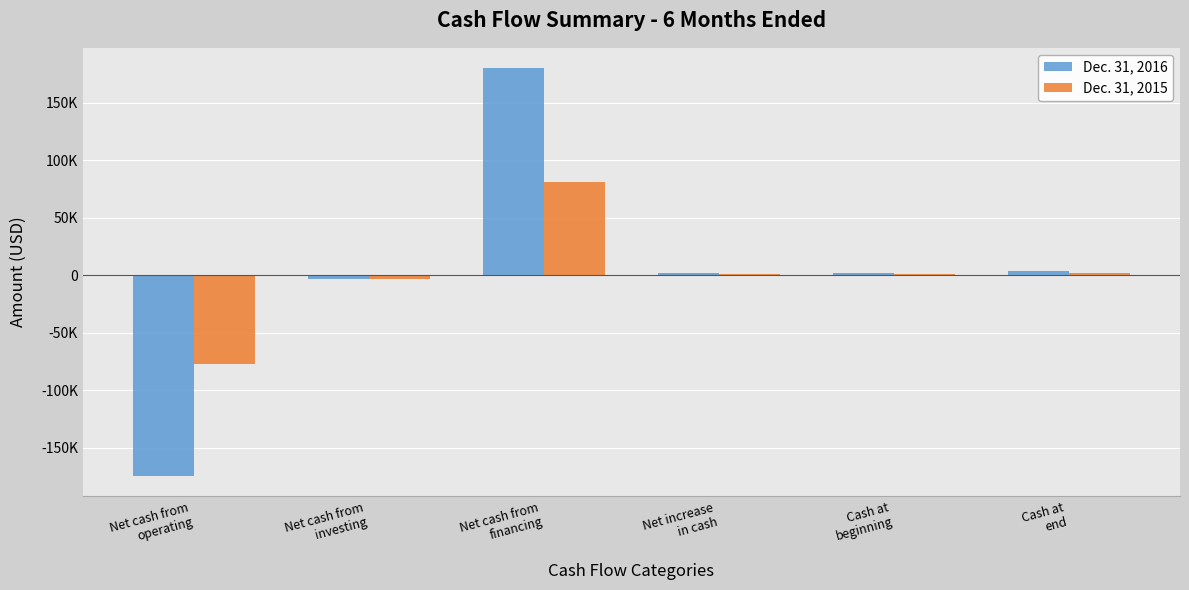

What is the spread (max minus min) of values at Net cash from
operating?

97641